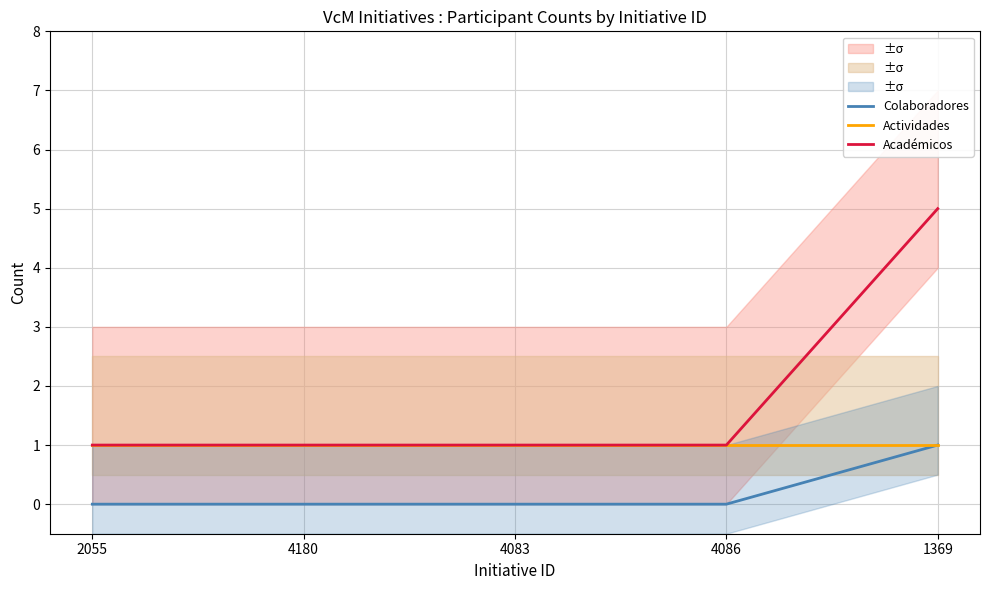

Does the chart display data point markers on the line(s)?

No